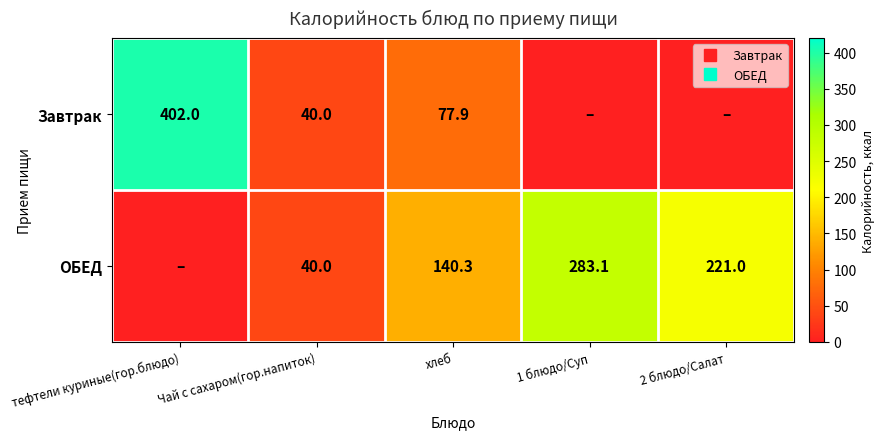

What is the total value across all series at хлеб?

218.2